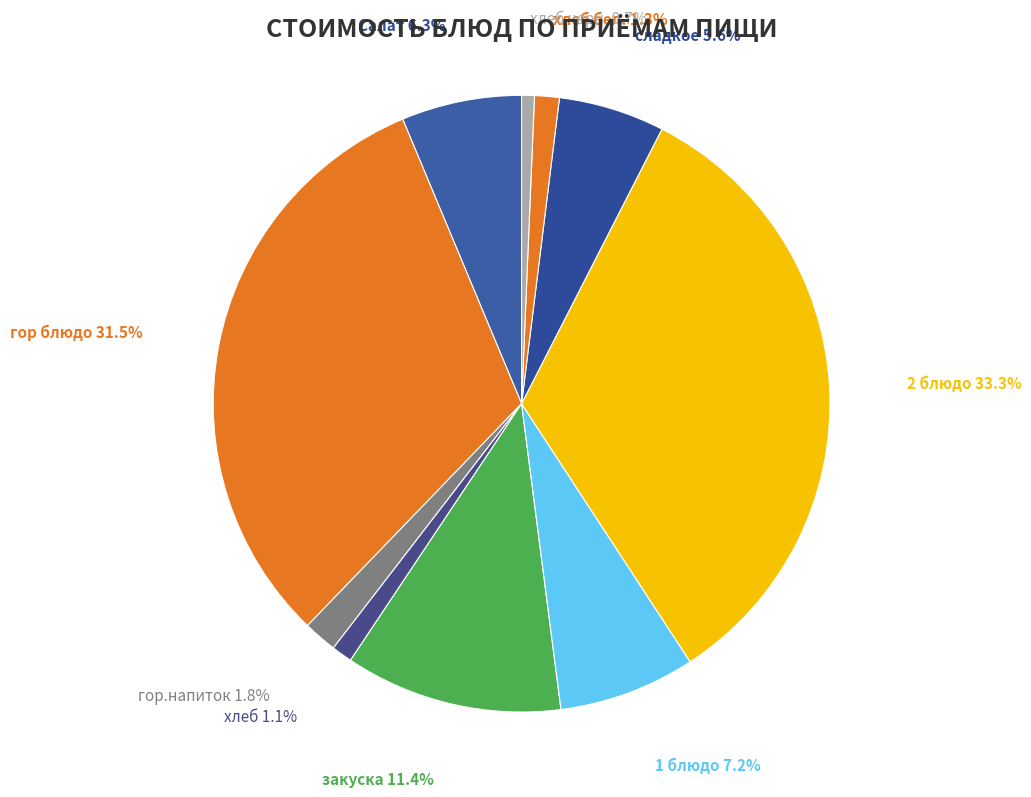

To the nearest percent, what is the difference between the гор.напиток and хлеб черн. slice percentages?

1%